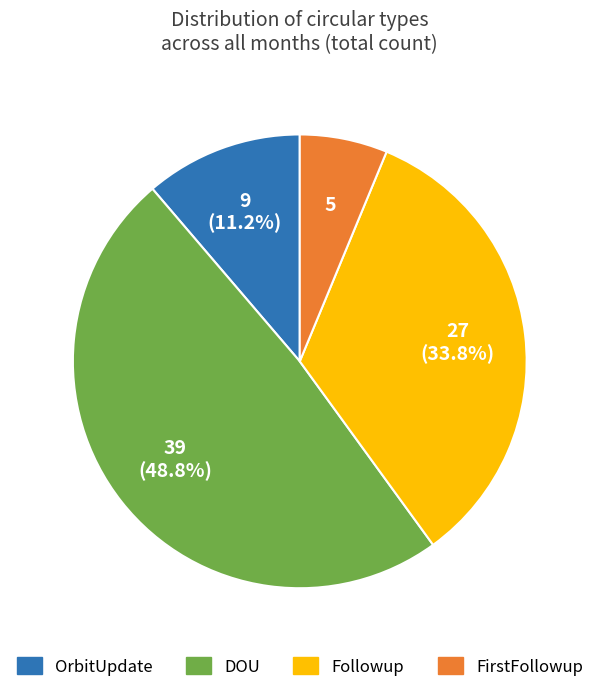

Is there a majority slice in this chart?

No